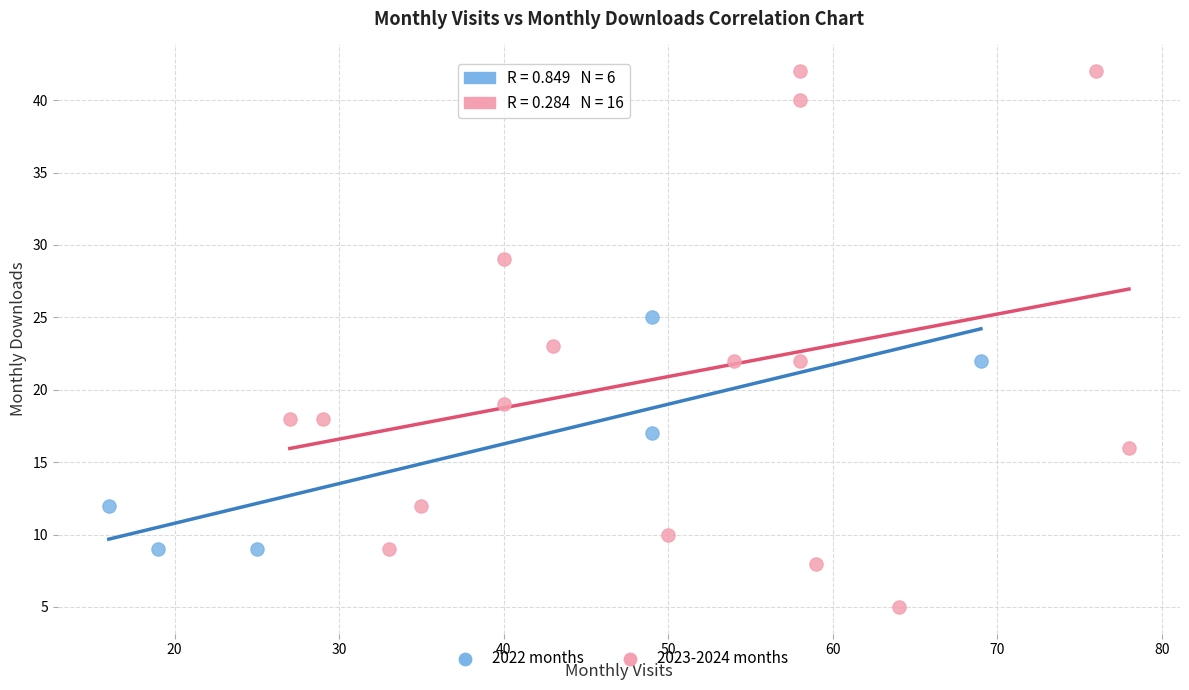

Which series contains the lowest Y value?

2023-2024 months